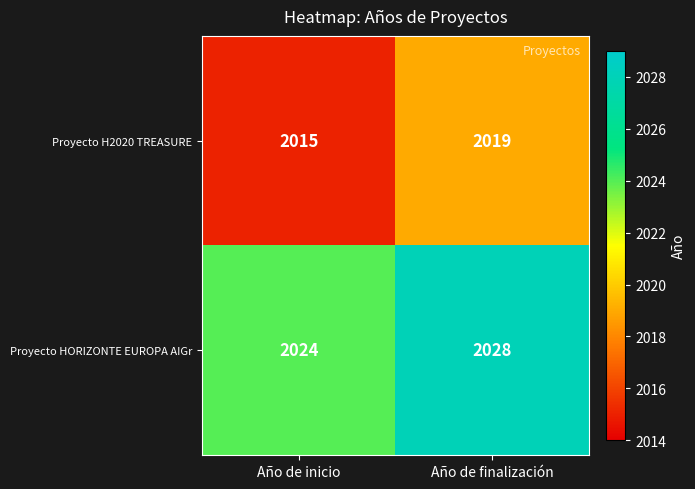

Which label corresponds to the largest value in the chart?

Año de finalización